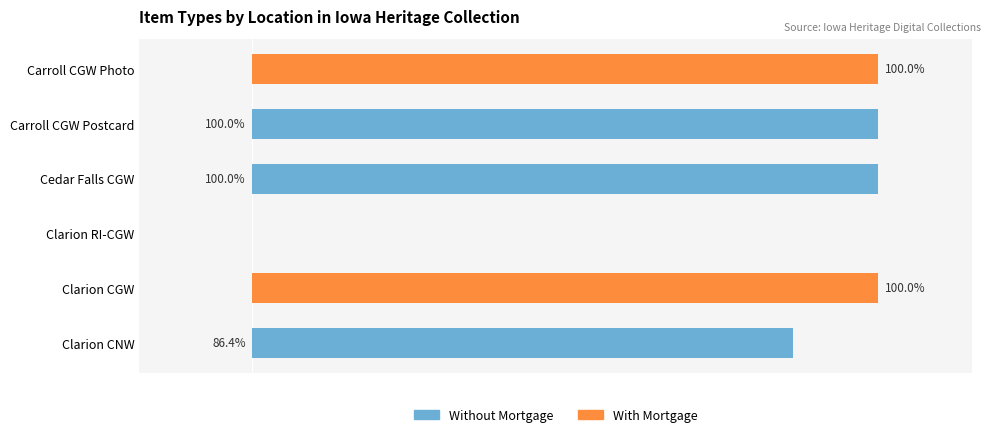

What are all the series names shown in the legend?

Without Mortgage, With Mortgage